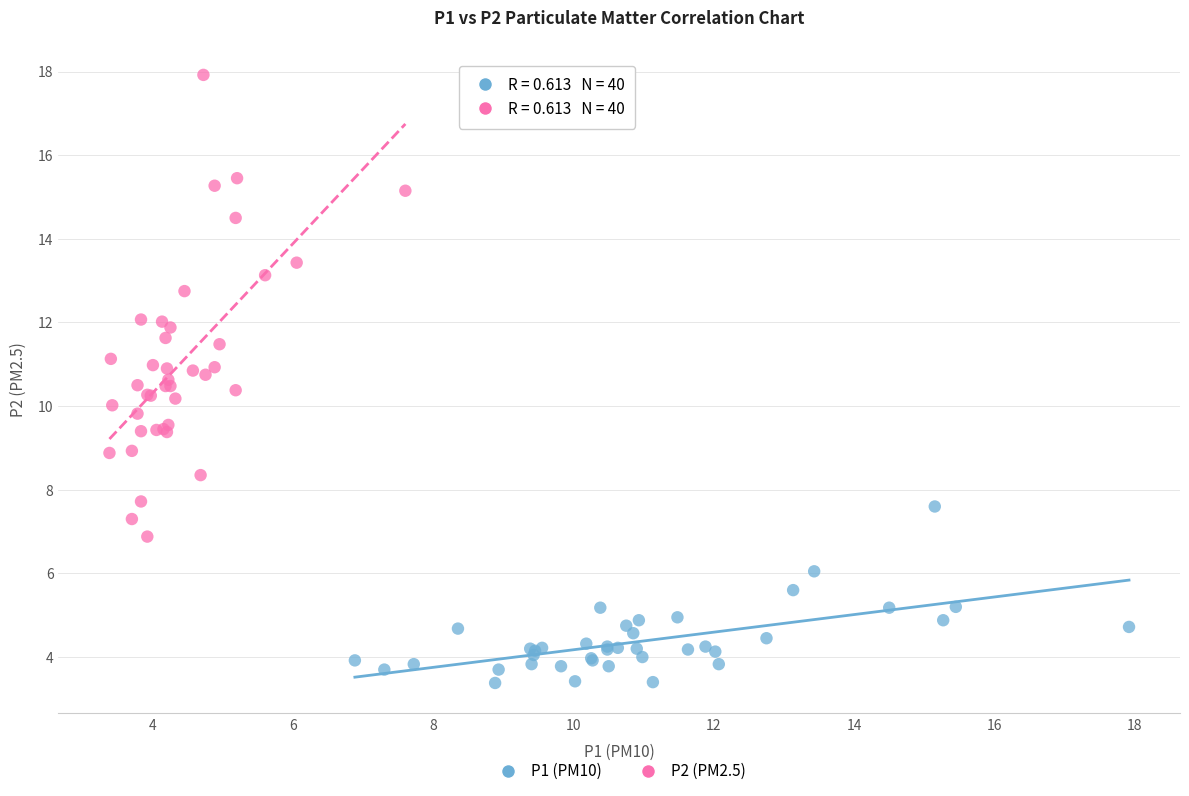

What are all the series names shown in the legend?

P1 (PM10), P2 (PM2.5)